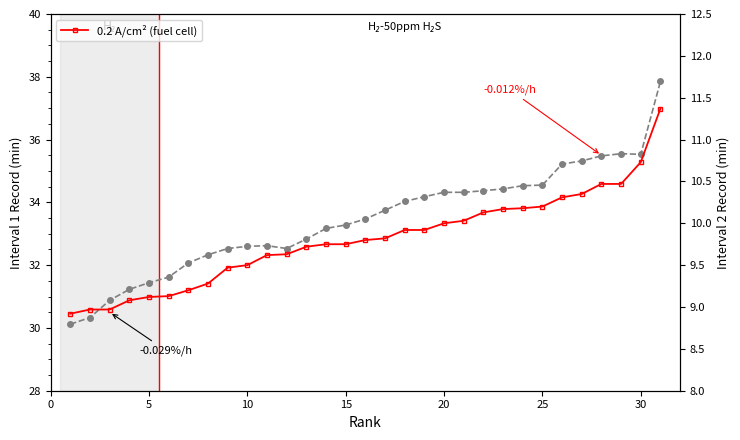

What is the difference between the second highest and second lowest values in the 0.2 A/cm² (fuel cell) series?

1.8